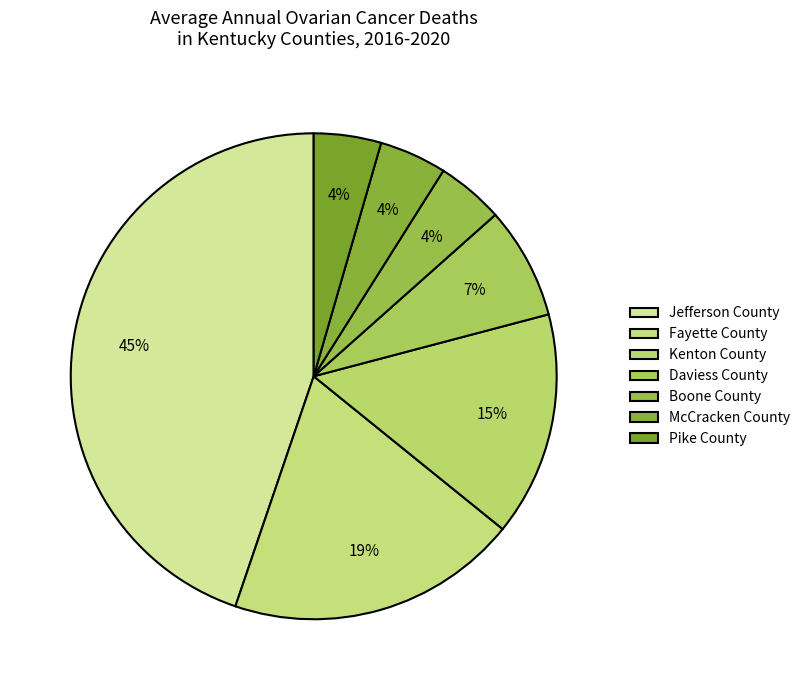

How many segments does this pie chart have?

7